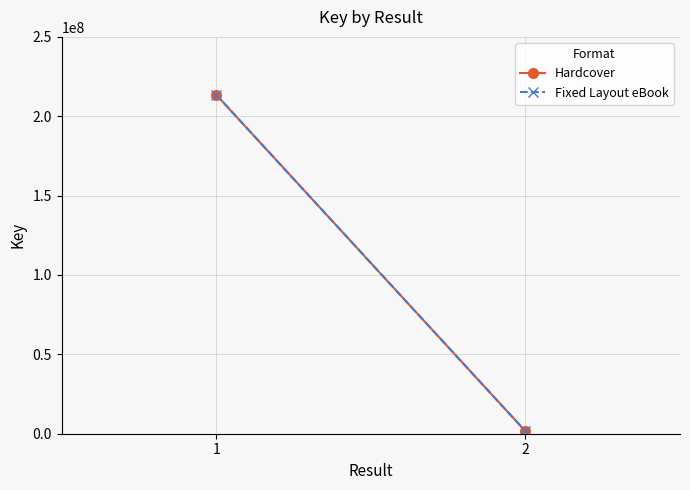

At how many categories does at least one series exceed 184775855?

1